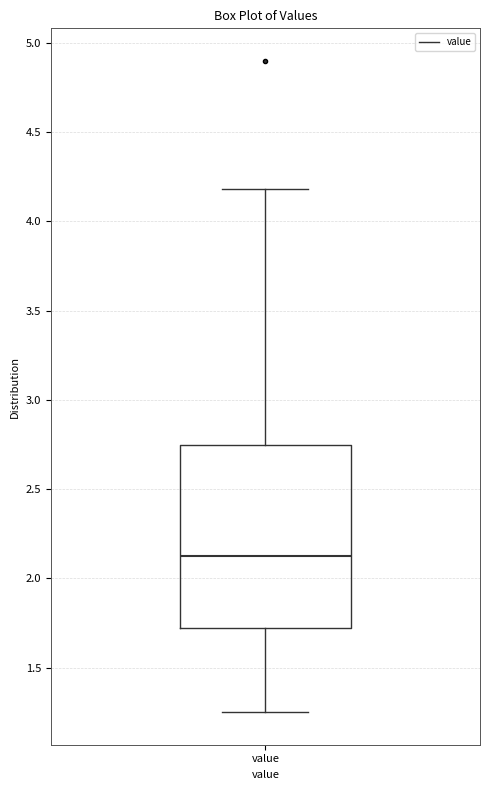

Transcribe this box plot: give where the median line is, the range the box spans, and where the two whiskers end, as read against the y-axis. The values are not printed on the chart, so give them approximately, as read against the axis.

median 2.15, box 1.70 to 2.75, whiskers 1.25 to 4.20